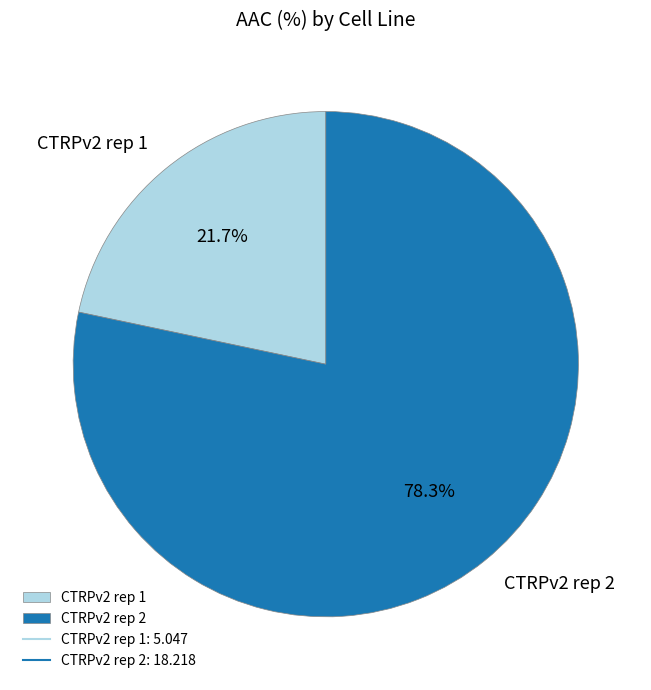

To the nearest percent, what is the difference between the largest and smallest slice percentages?

57%